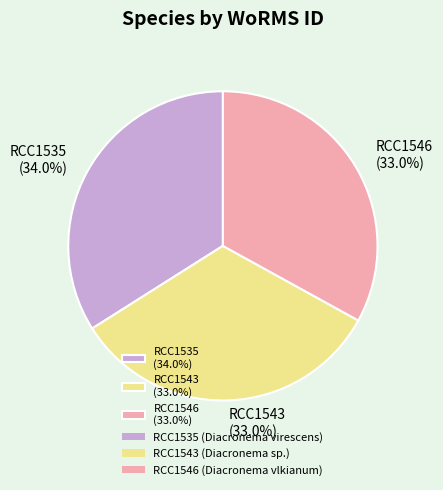

The RCC1546 slice represents 47% of the pie. True or false?

False